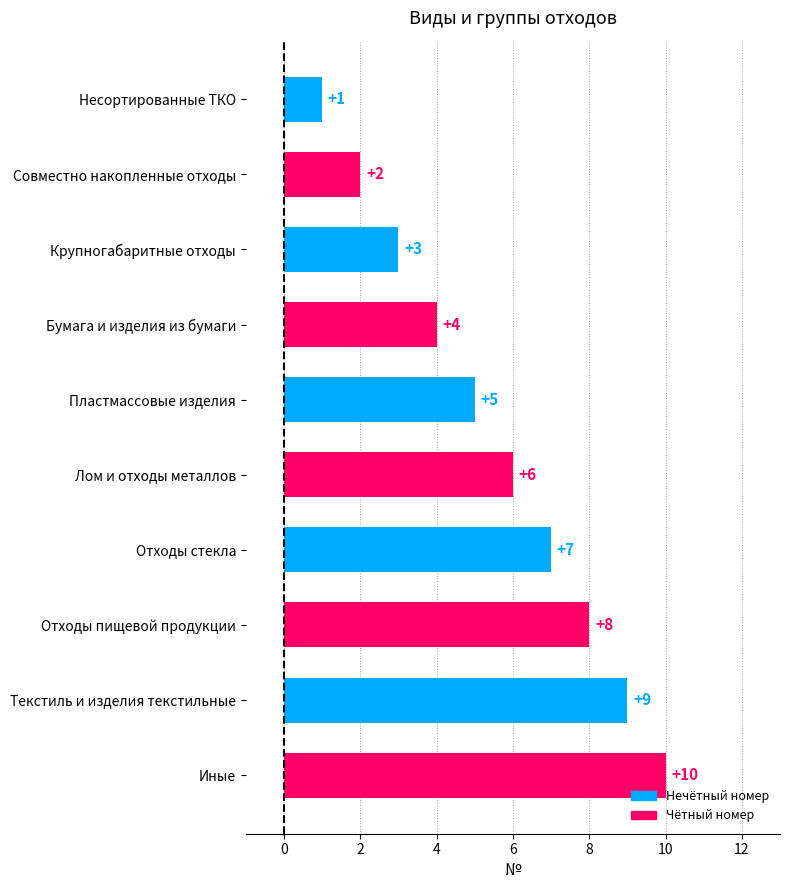

What is the average value?

6